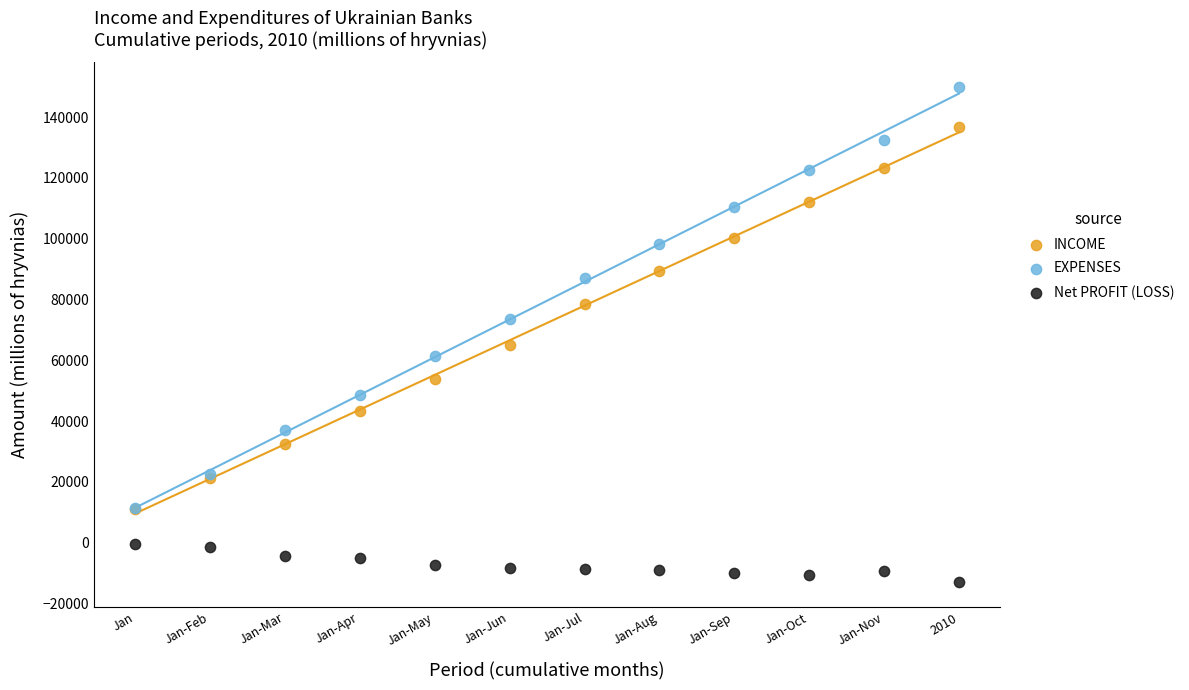

In the EXPENSES series, what Y value is closest to 80717?

87001.9